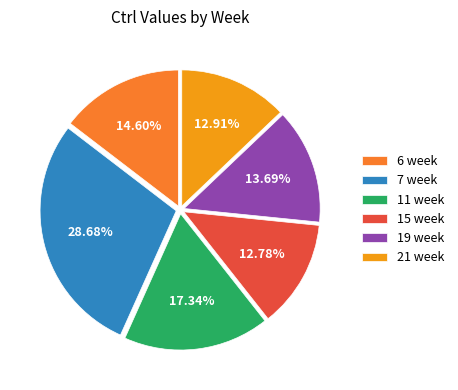

Which category has the biggest portion of the pie?

7 week